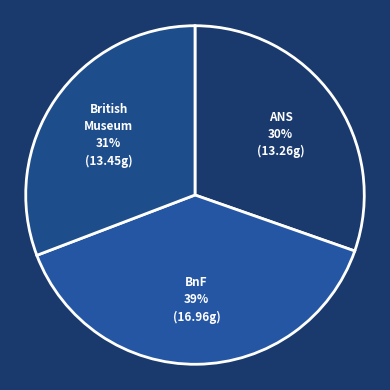

Count the number of slices in the pie.

3